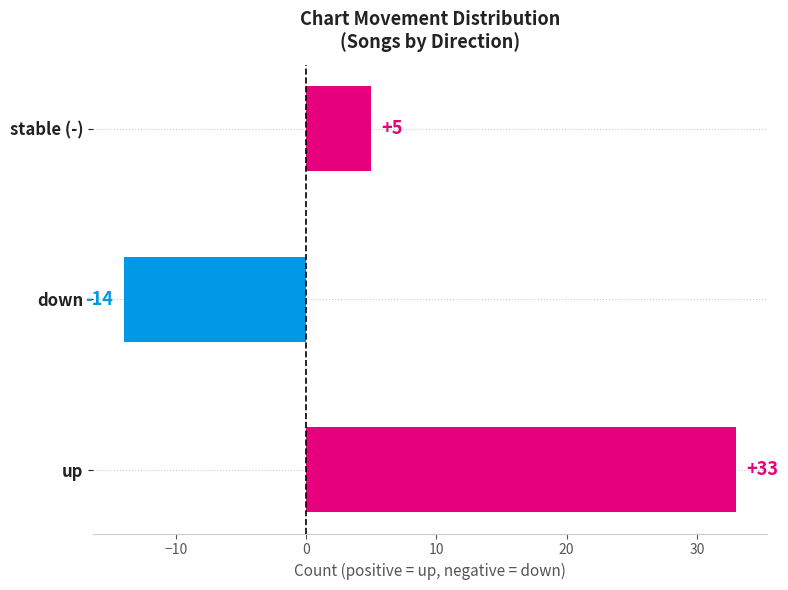

What is the greatest value displayed?

33